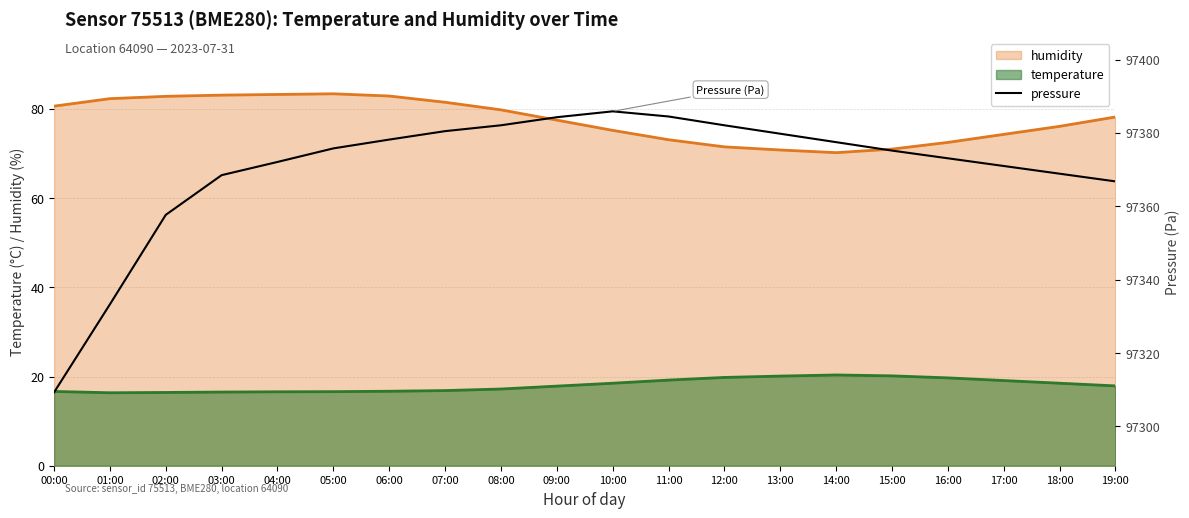

The humidity series shows 46.2 at 16:00. True or false?

False